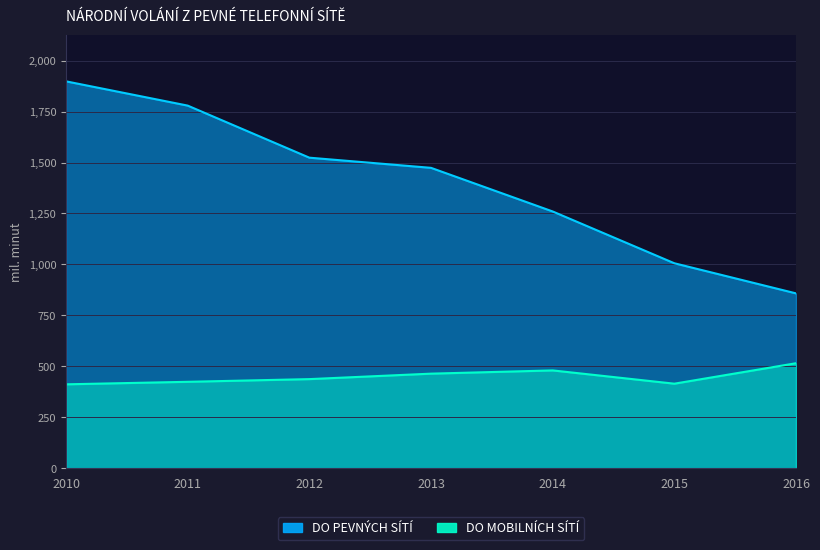

What are all the series names shown in the legend?

DO PEVNÝCH SÍTÍ, DO MOBILNÍCH SÍTÍ